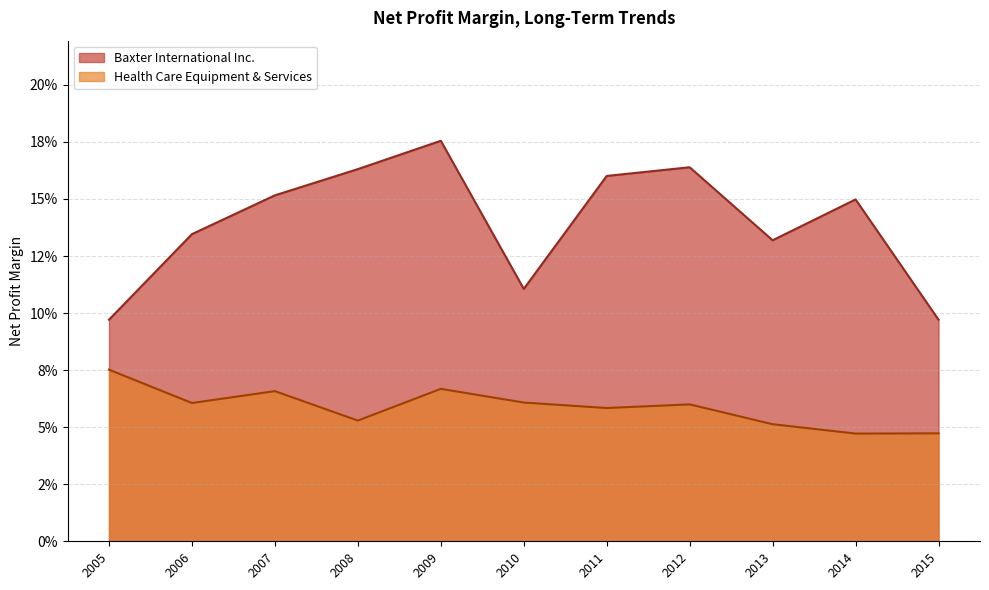

What is the maximum value for Health Care Equipment & Services?

0.1